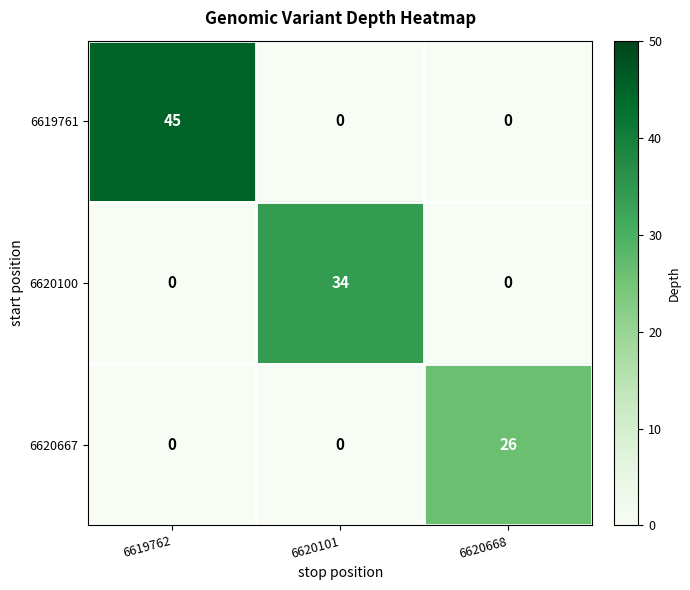

Reading left to right, list all the values displayed in this chart.

6619761: 6619762=45	6620101=0	6620668=0
6620100: 6619762=0	6620101=34	6620668=0
6620667: 6619762=0	6620101=0	6620668=26